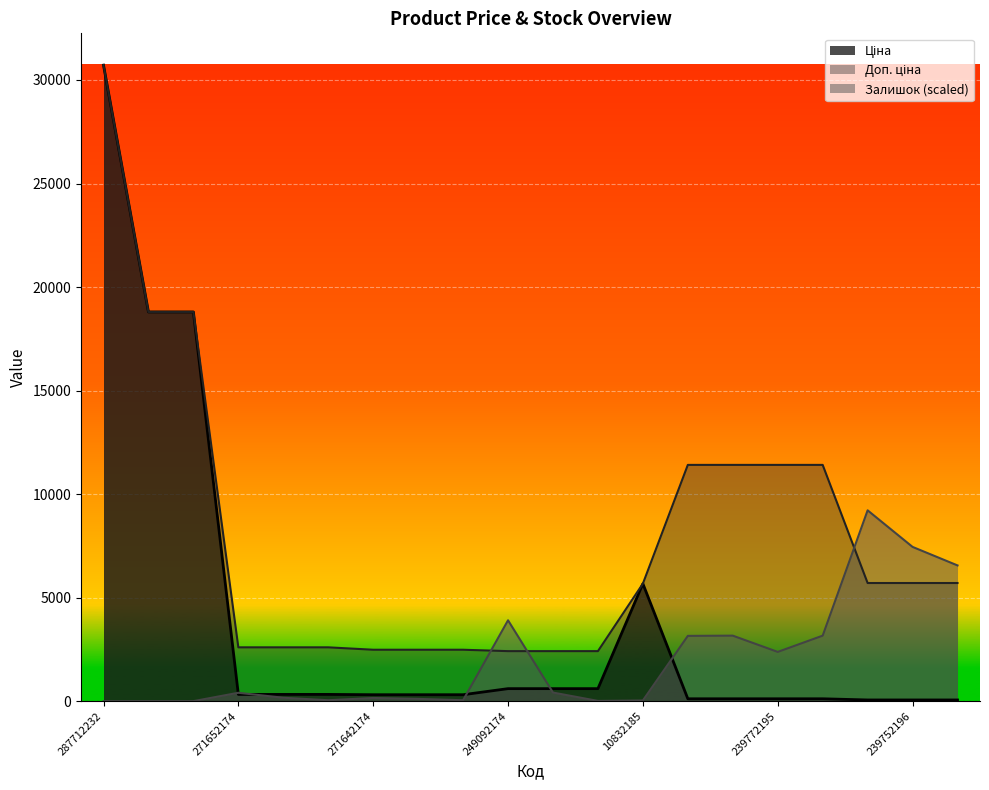

The value of Залишок at 271652172 is 43.6. True or false?

True